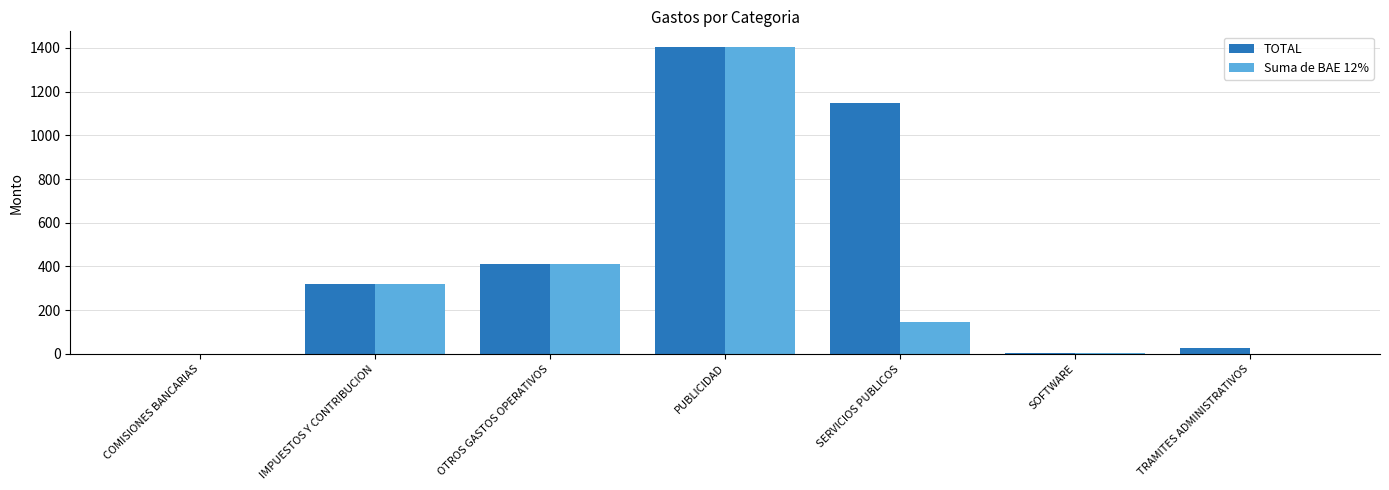

At which category is the sum across all series the highest?

PUBLICIDAD